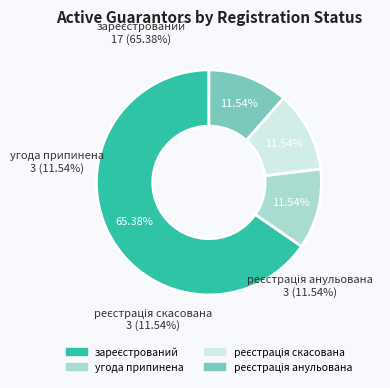

Is it true that зареєстрований is 65% of the pie?

True